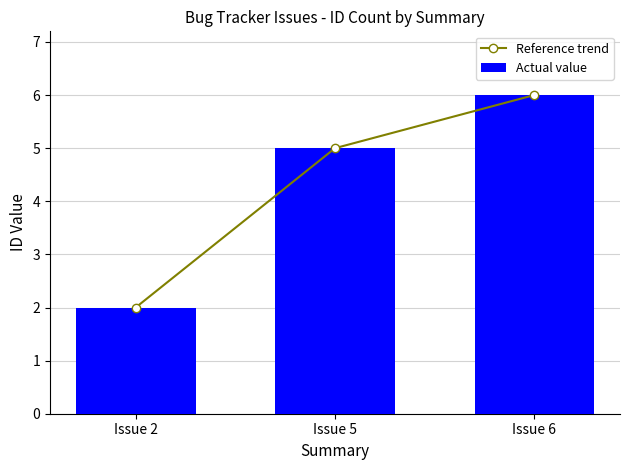

Does the chart contain any negative values?

No